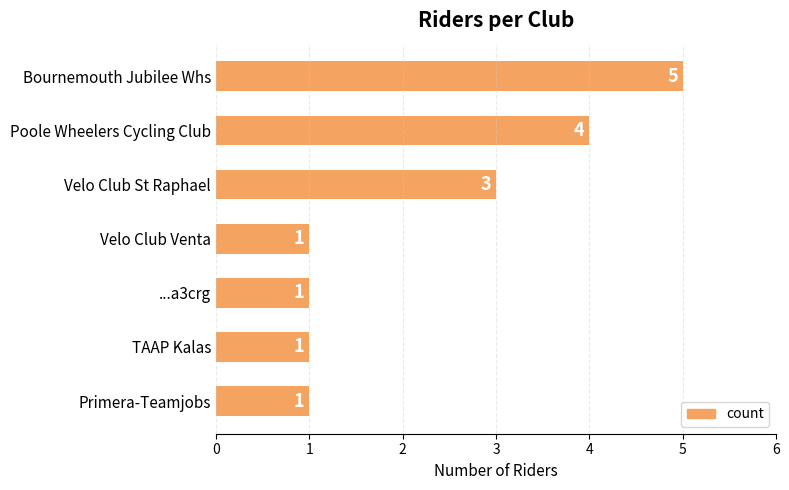

At which category does the chart reach its peak across all series?

Bournemouth Jubilee Whs